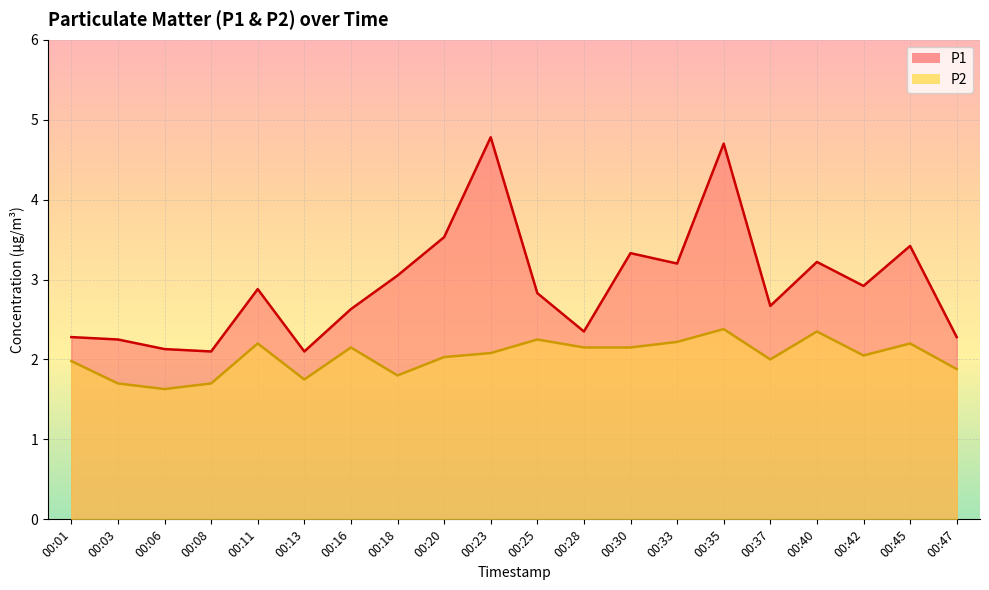

True or false: P2 and P1 cross at least once.

False